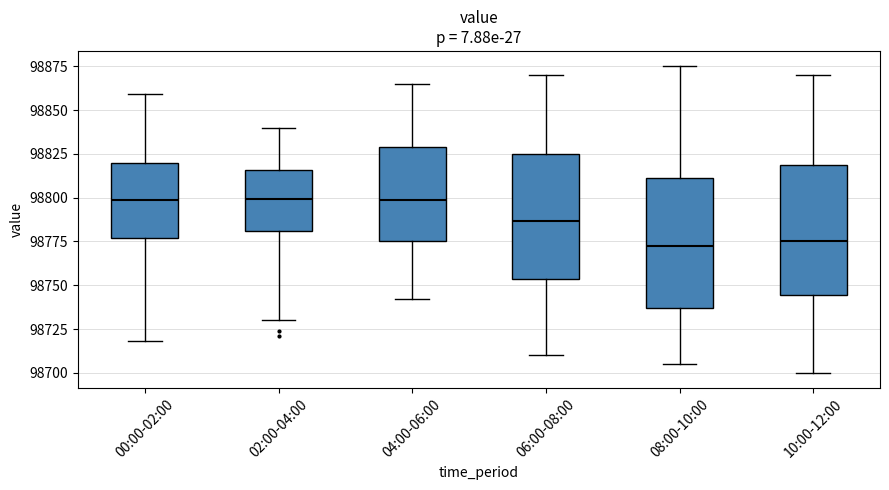

Reading left to right, read every box against the y-axis: the position of its median line, the range the box covers, and the ends of its whiskers. The values are not printed on the chart, so give them approximately, as read against the axis.

00:00-02:00: median 98800, box 98775 to 98820, whiskers 98720 to 98860
02:00-04:00: median 98800, box 98780 to 98815, whiskers 98730 to 98840
04:00-06:00: median 98800, box 98775 to 98830, whiskers 98740 to 98865
06:00-08:00: median 98785, box 98755 to 98825, whiskers 98710 to 98870
08:00-10:00: median 98775, box 98735 to 98810, whiskers 98705 to 98875
10:00-12:00: median 98775, box 98745 to 98820, whiskers 98700 to 98870